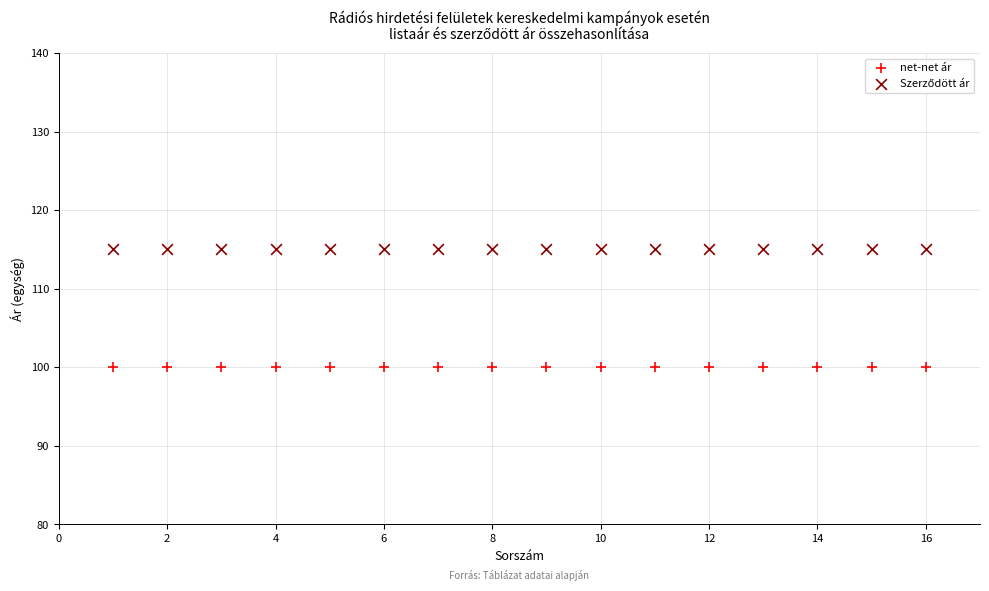

Which series contains the lowest Y value?

net-net ár